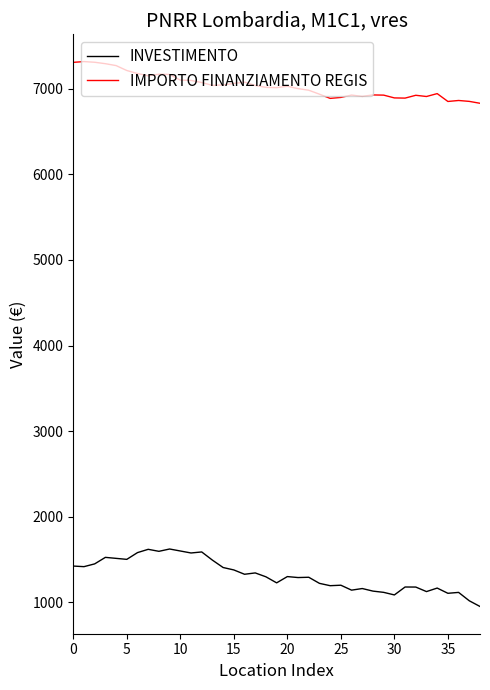

What is the minimum value for INVESTIMENTO?

952.9